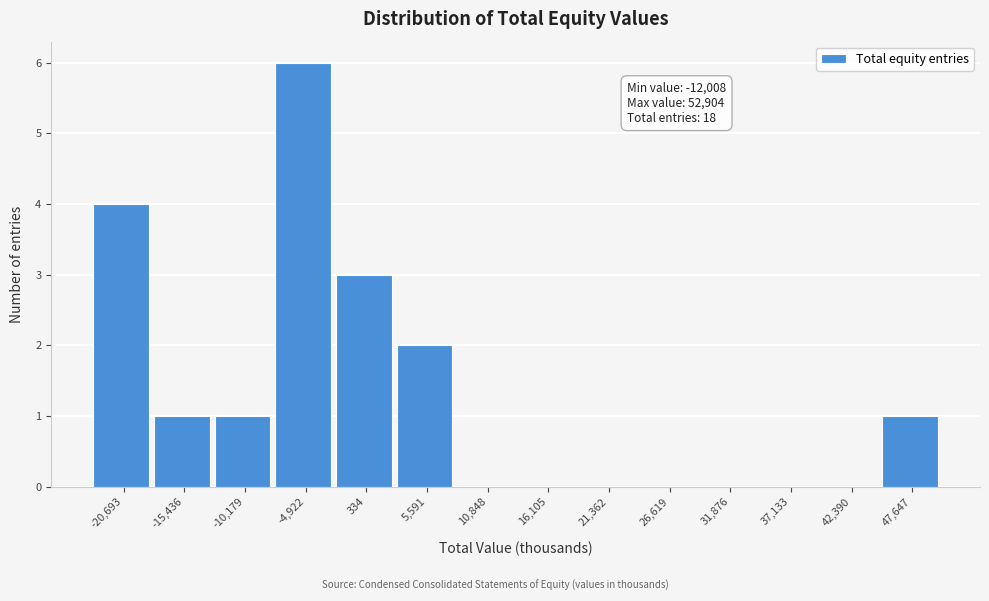

Reading left to right, transcribe all the data shown in this chart.

-20,693=4	-15,436=1	-10,179=1	-4,922=6	334=3	5,591=2	10,848=0	16,105=0	21,362=0	26,619=0	31,876=0	37,133=0	42,390=0	47,647=1